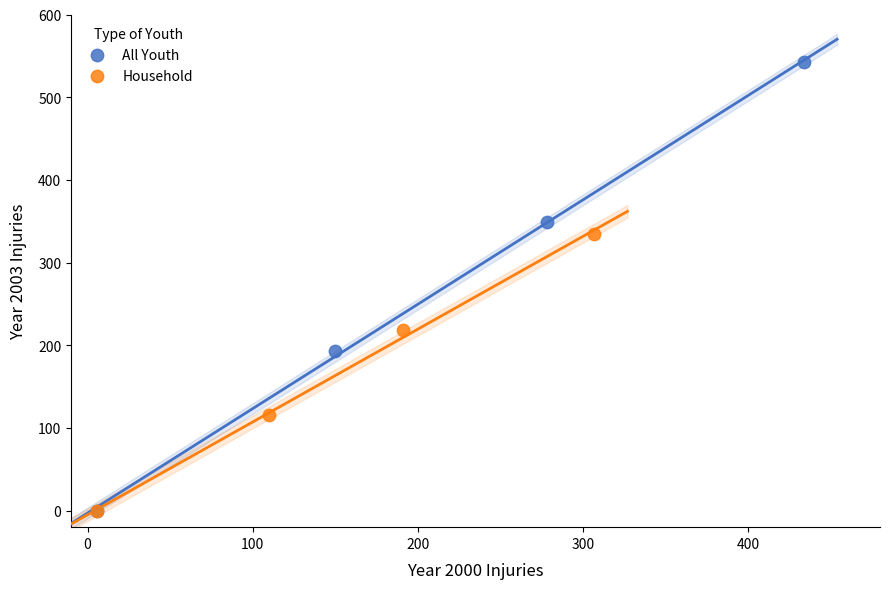

Which series contains the highest Y value?

All Youth